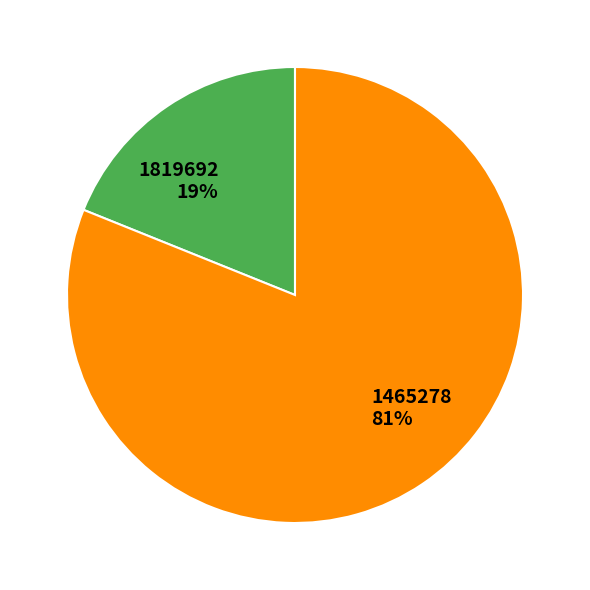

Does 1819692 represent more than half of the total?

No